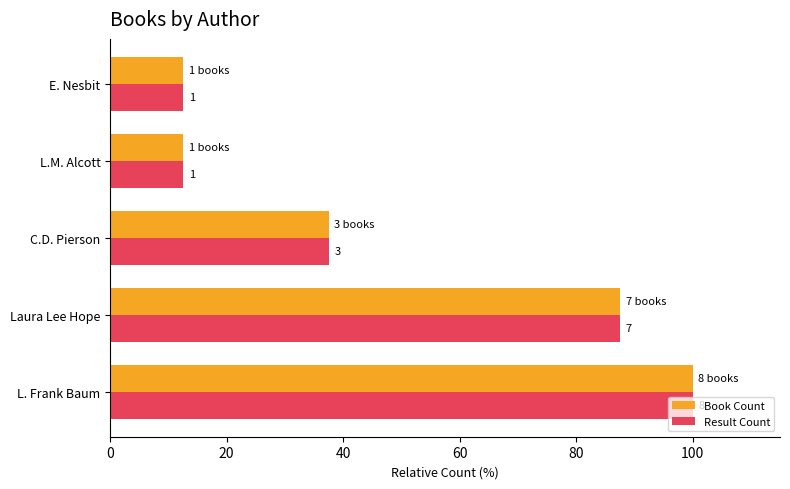

What is the value of the Result Count bar at the 2nd from the left?

87.5